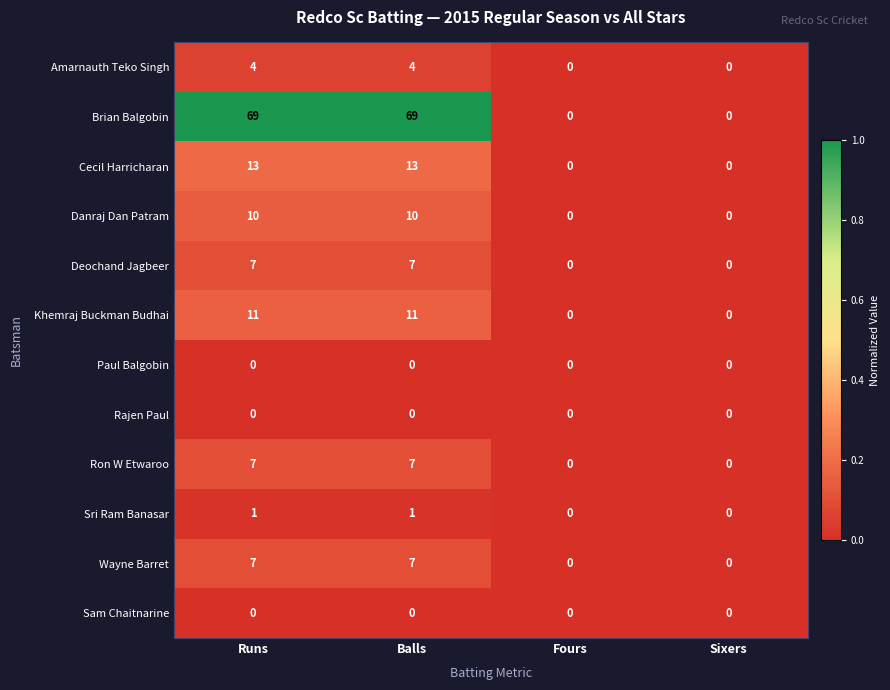

True or false: Brian Balgobin has a value of -21 at Fours.

False